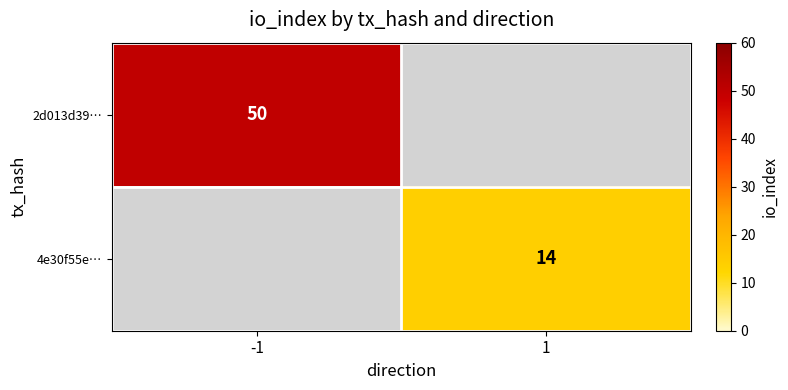

The value of 4e30f55e… at 1 is 14. True or false?

True